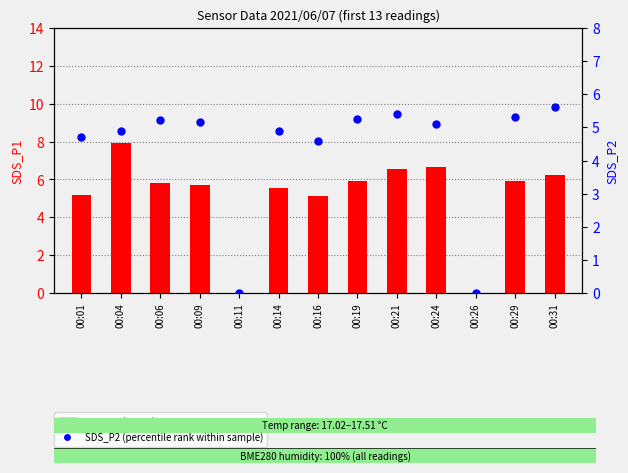

Which series has the largest Y range (max minus min)?

SDS_P1 (count)